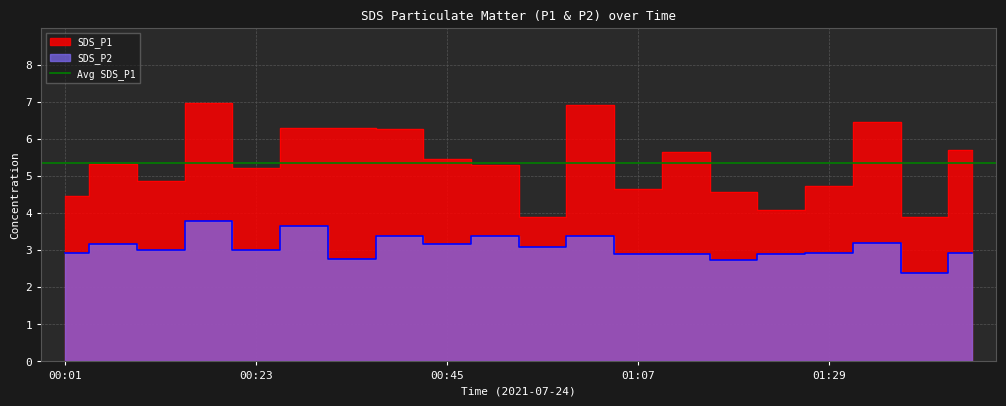

What is the sum of the SDS_P2 values at 01:29 and 00:56?

6.0